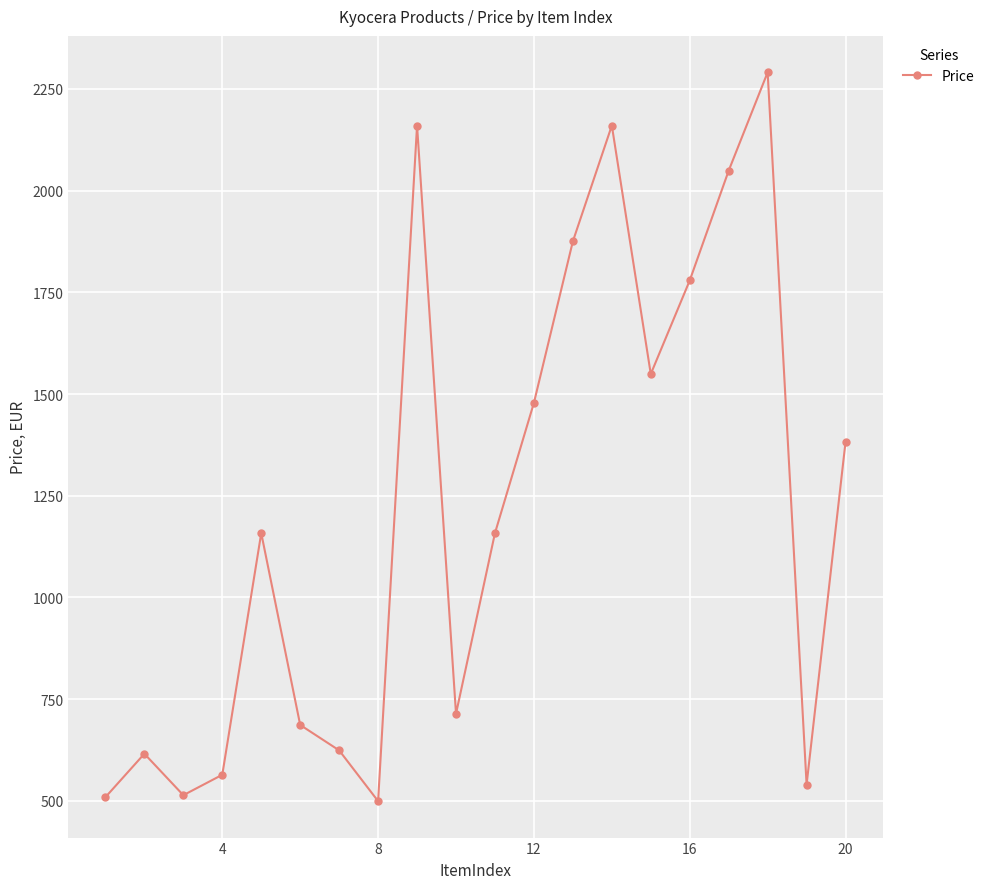

What is the greatest value displayed?

2290.8